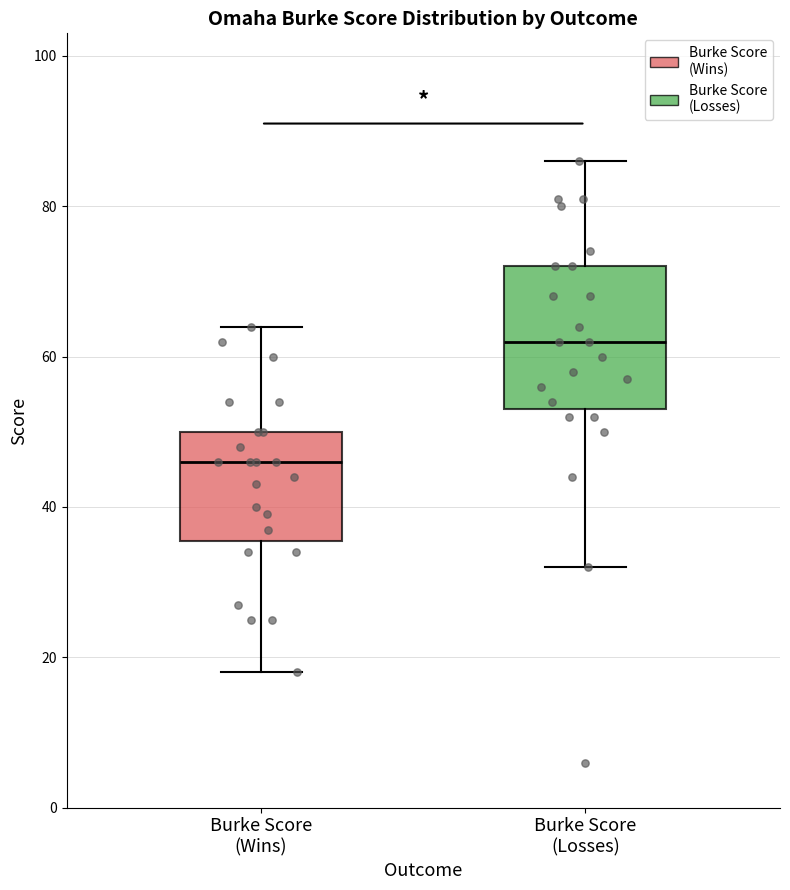

Comparing the boxes themselves (not the whiskers), which one is the tallest?

Burke Score (Losses)